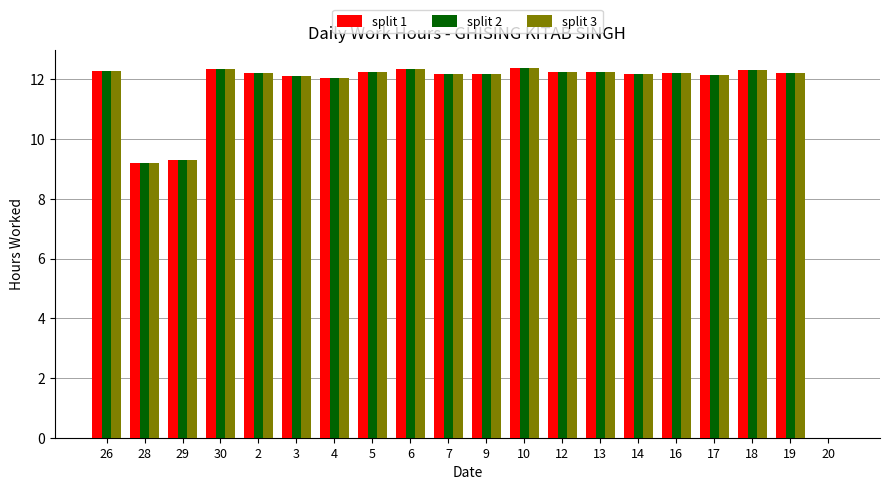

What is the sum of the split 2 values at 7 and 6?

24.5